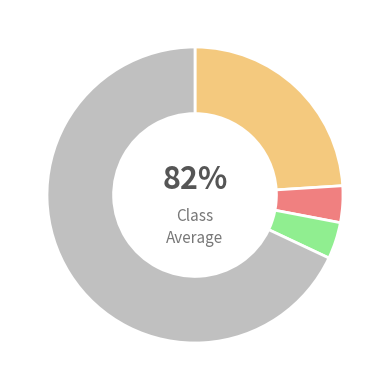

Does any single category account for the majority?

Yes